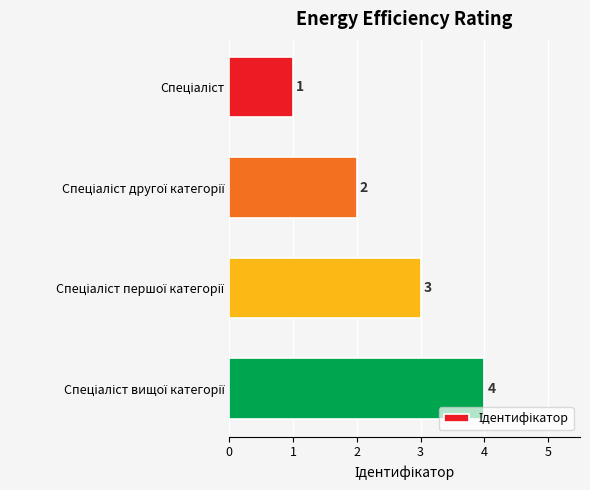

Count the number of data series in this chart.

1